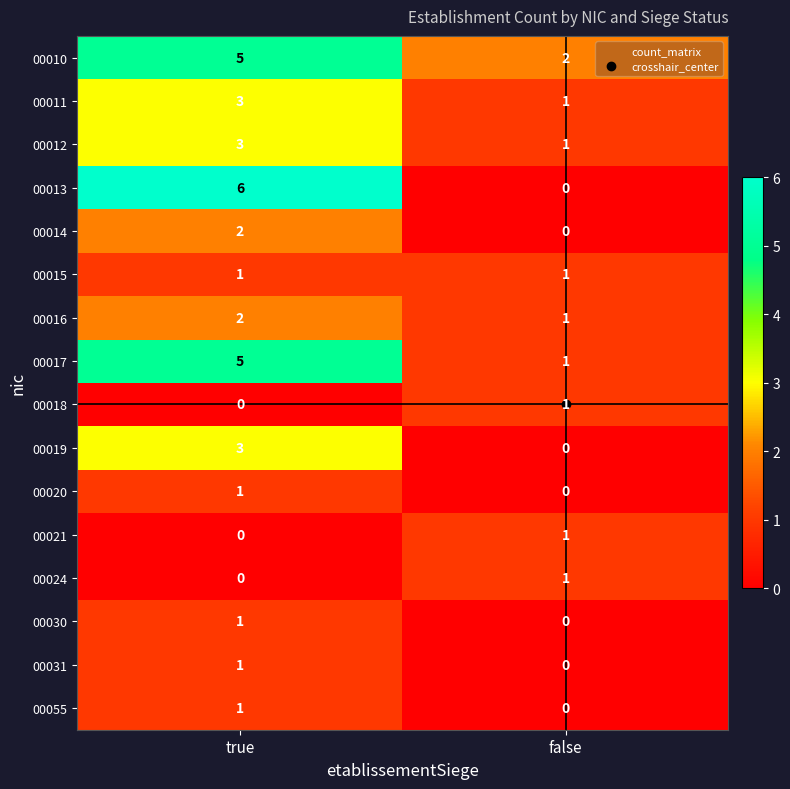

What is the total value across all series at false?

10